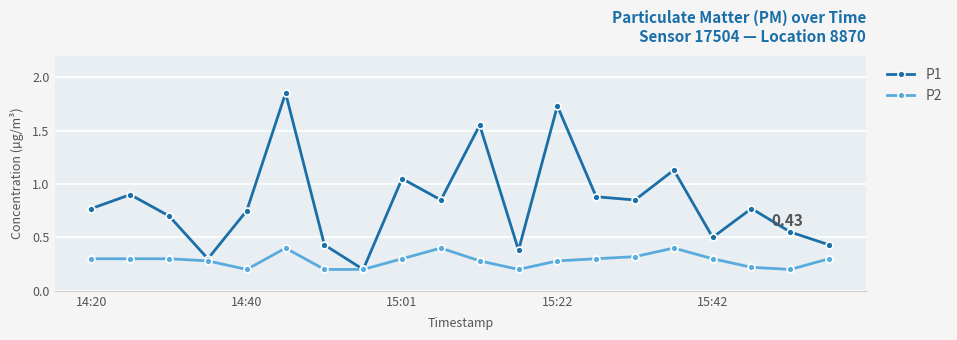

At how many categories does at least one series exceed 0?

20